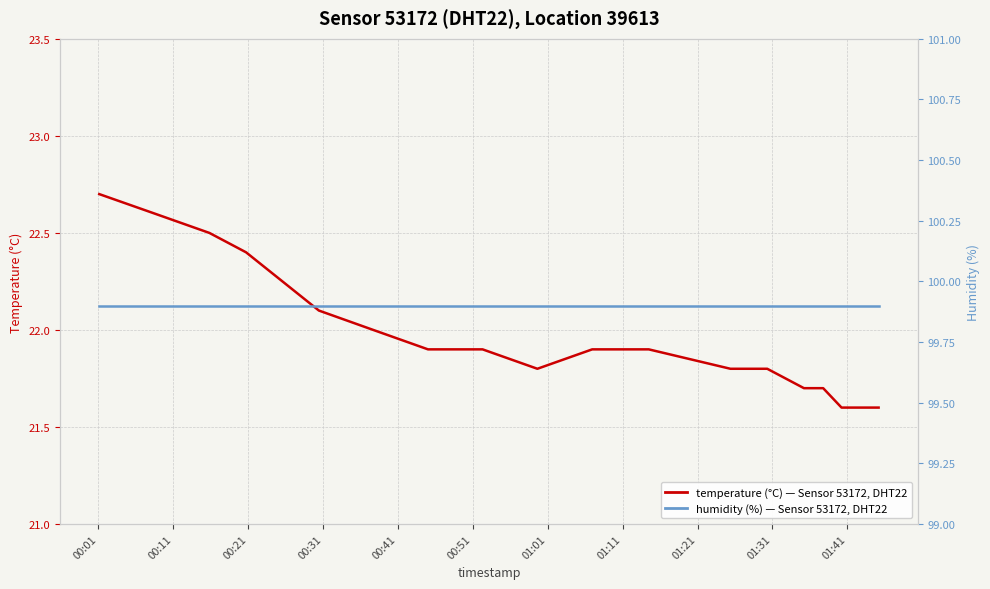

What position from the left is 00:41?

5